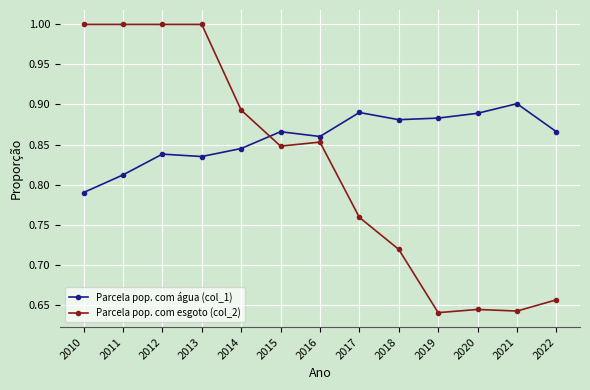

How many Parcela pop. com esgoto (col_2) values are between 0 and 1?

13